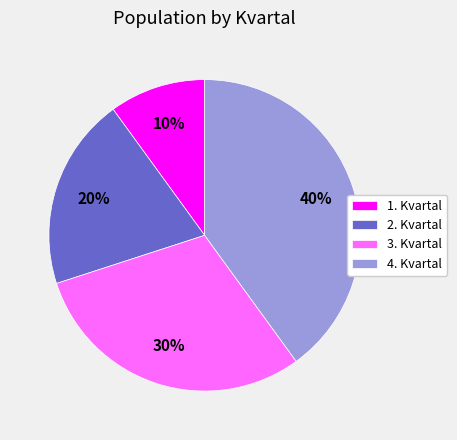

Rank the categories by value from lowest to highest.

1. Kvartal, 2. Kvartal, 3. Kvartal, 4. Kvartal